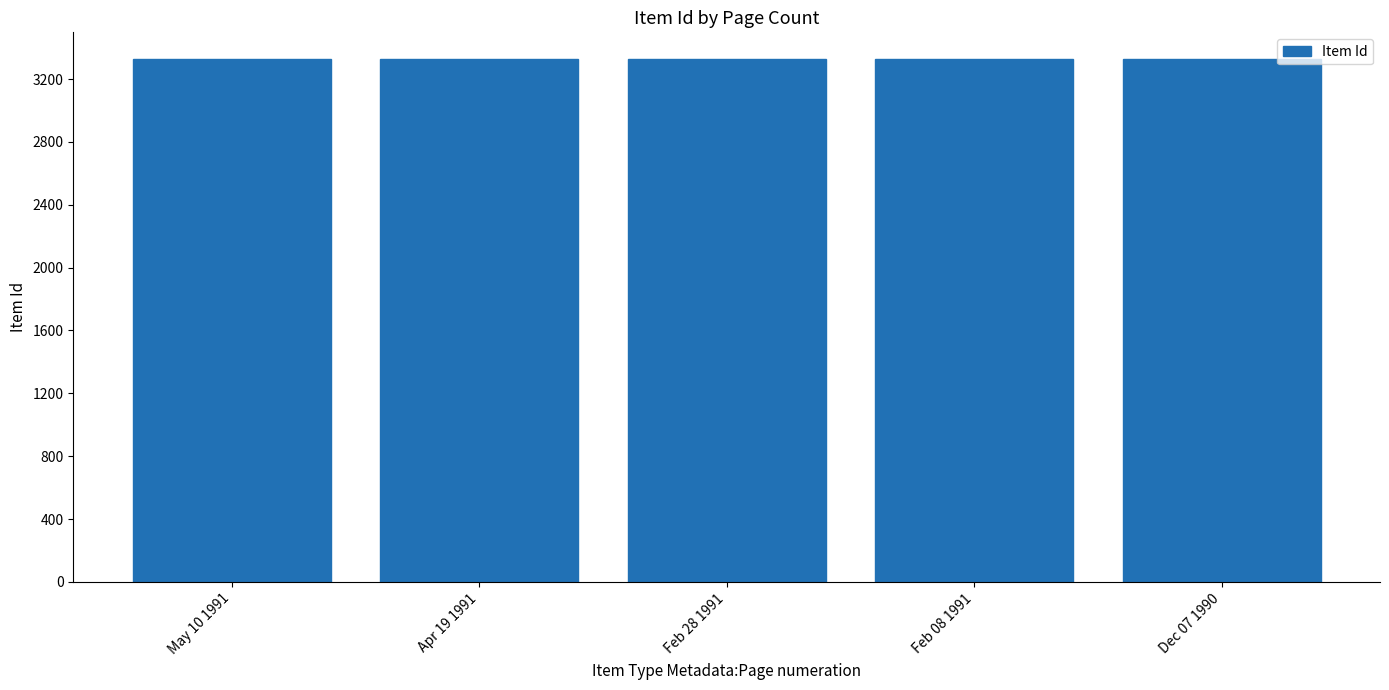

What is the sum of the values at May 10 1991 and Feb 28 1991?

6660